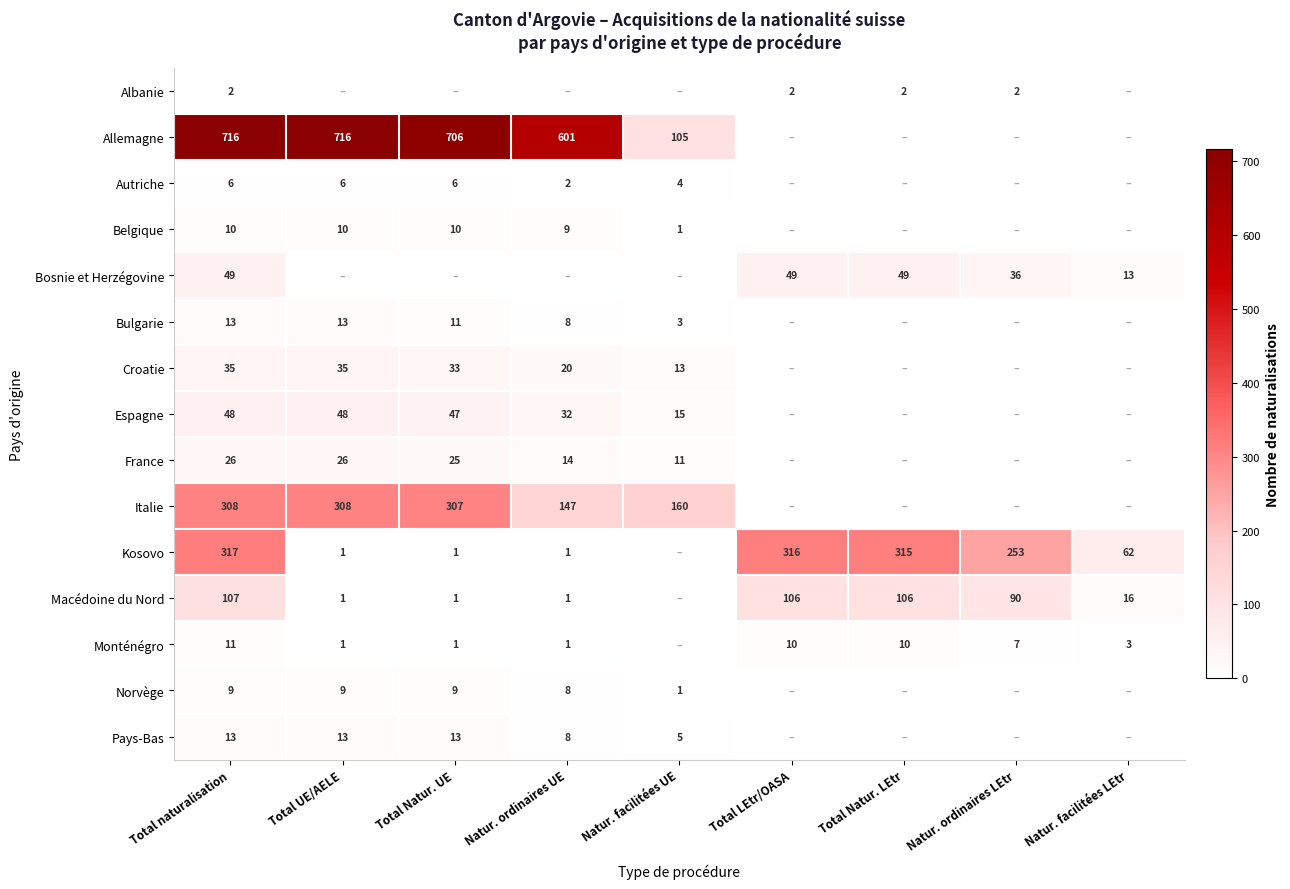

What is the total value across all series at Natur. ordinaires LEtr?

388